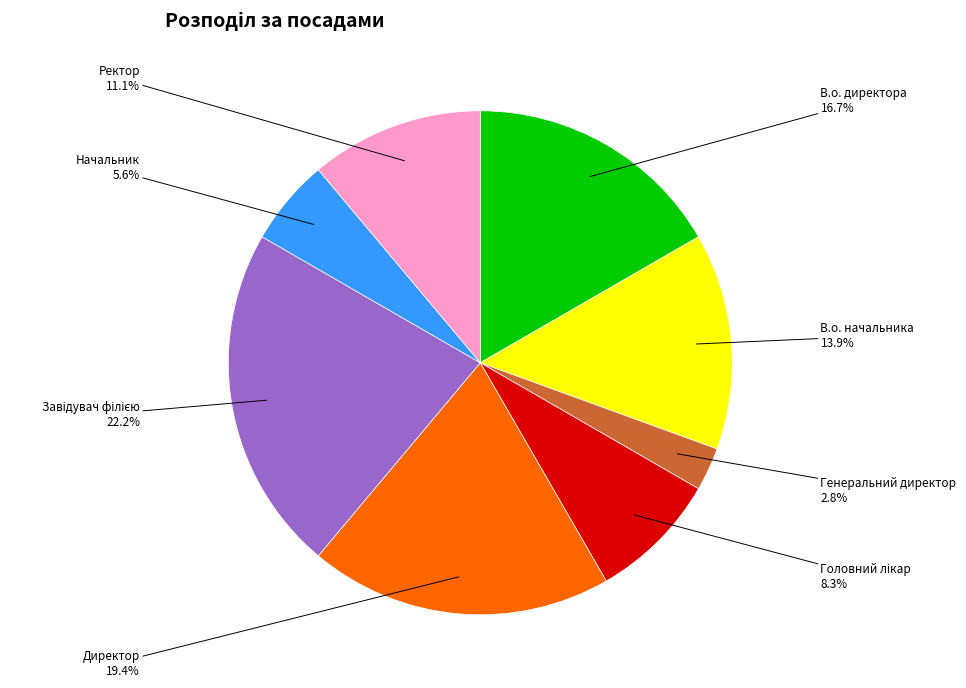

Is there a majority slice in this chart?

No